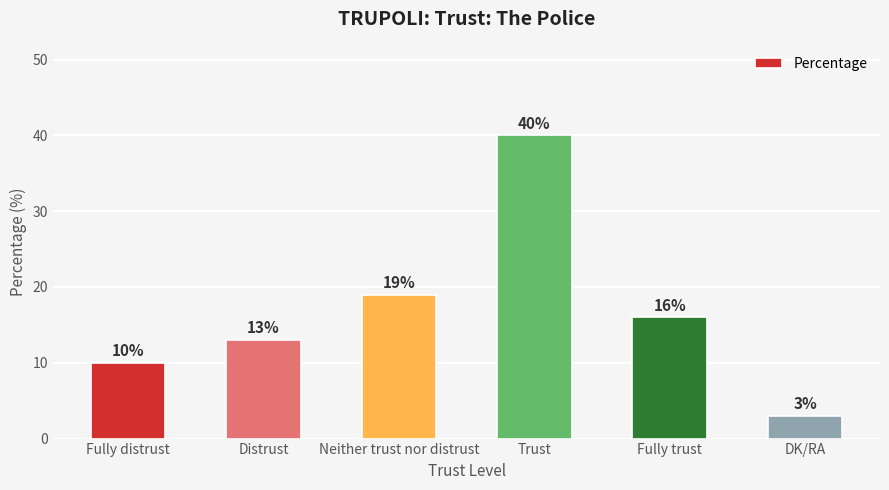

List the labels in order of value, largest first.

Trust, Neither trust nor distrust, Fully trust, Distrust, Fully distrust, DK/RA